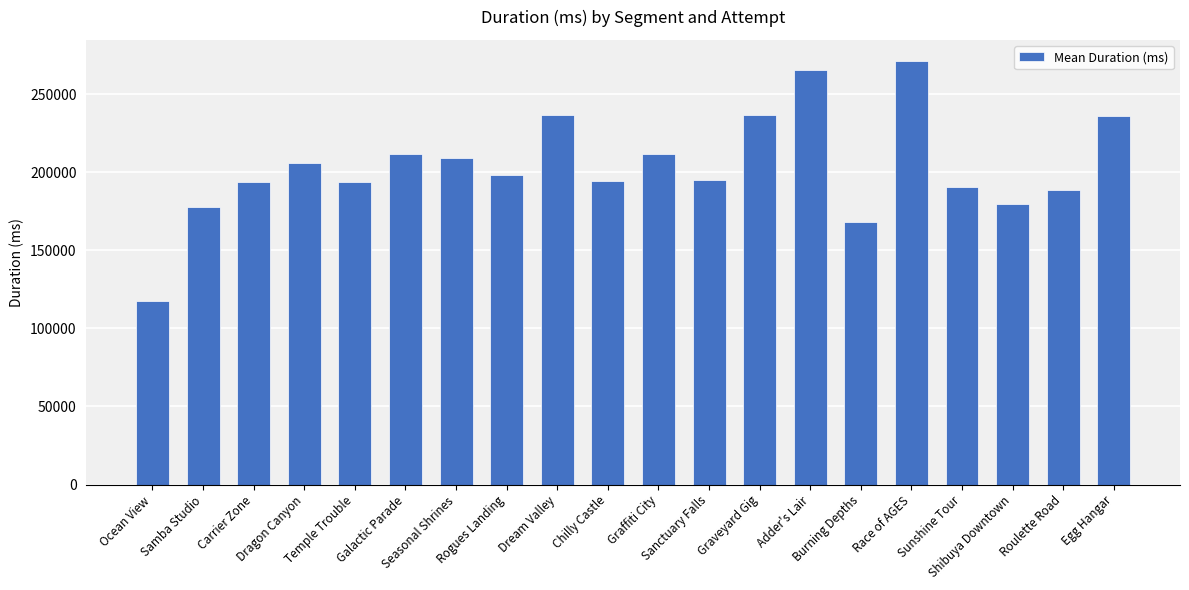

What is the greatest value displayed?

271244.7